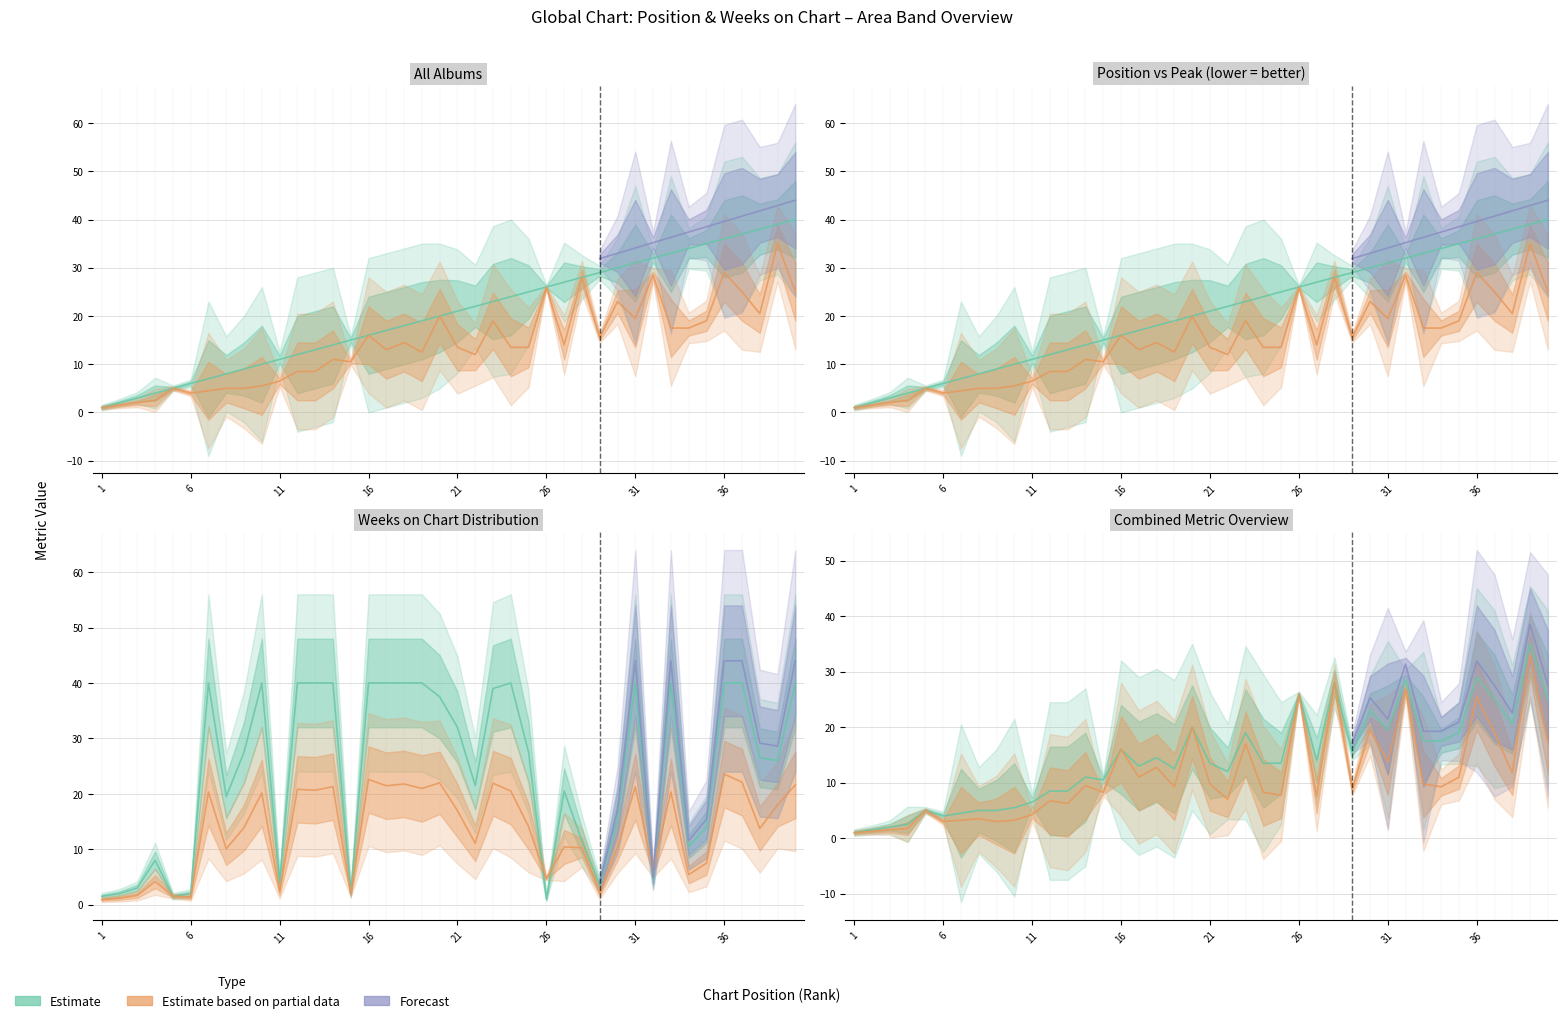

What is the difference between the maximum and second lowest values in the Weeks on Chart series?

38.5